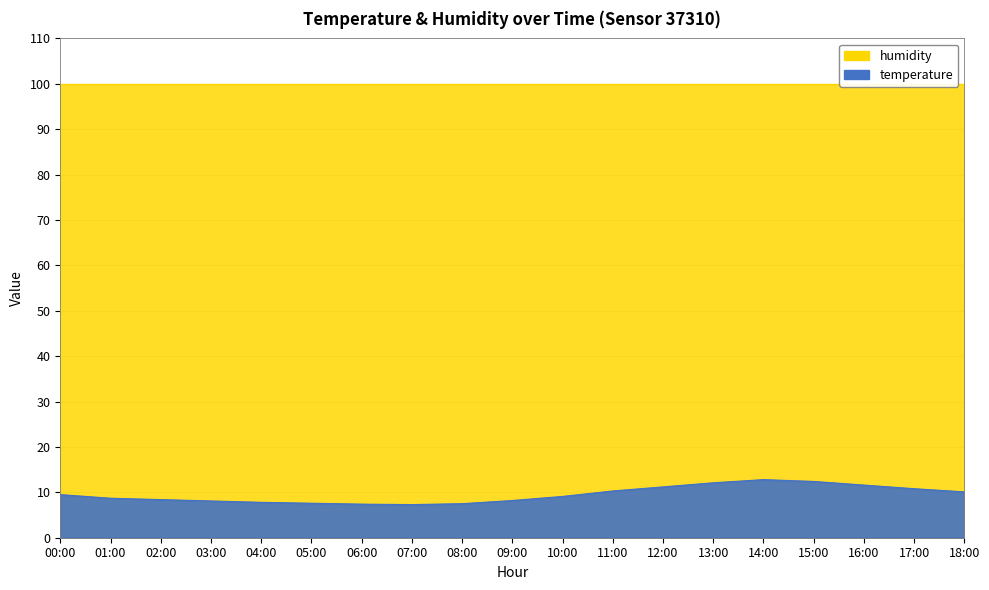

Is it true that the value at 12:00 is 3.8?

False